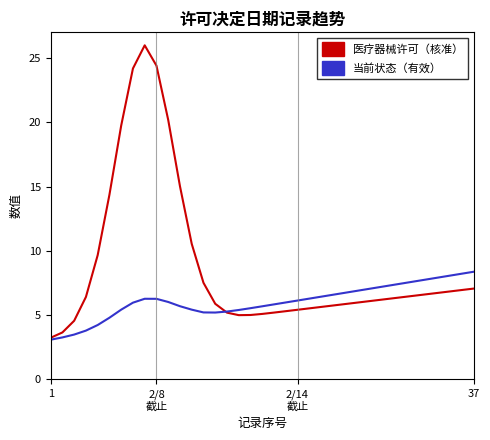

Which series has the largest total across all categories?

医疗器械许可（核准）